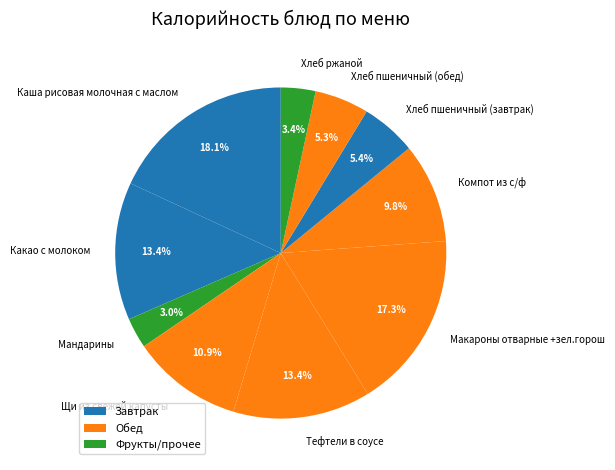

What percentage do Компот из с/ф and Тефтели в соусе together represent?

23.2%